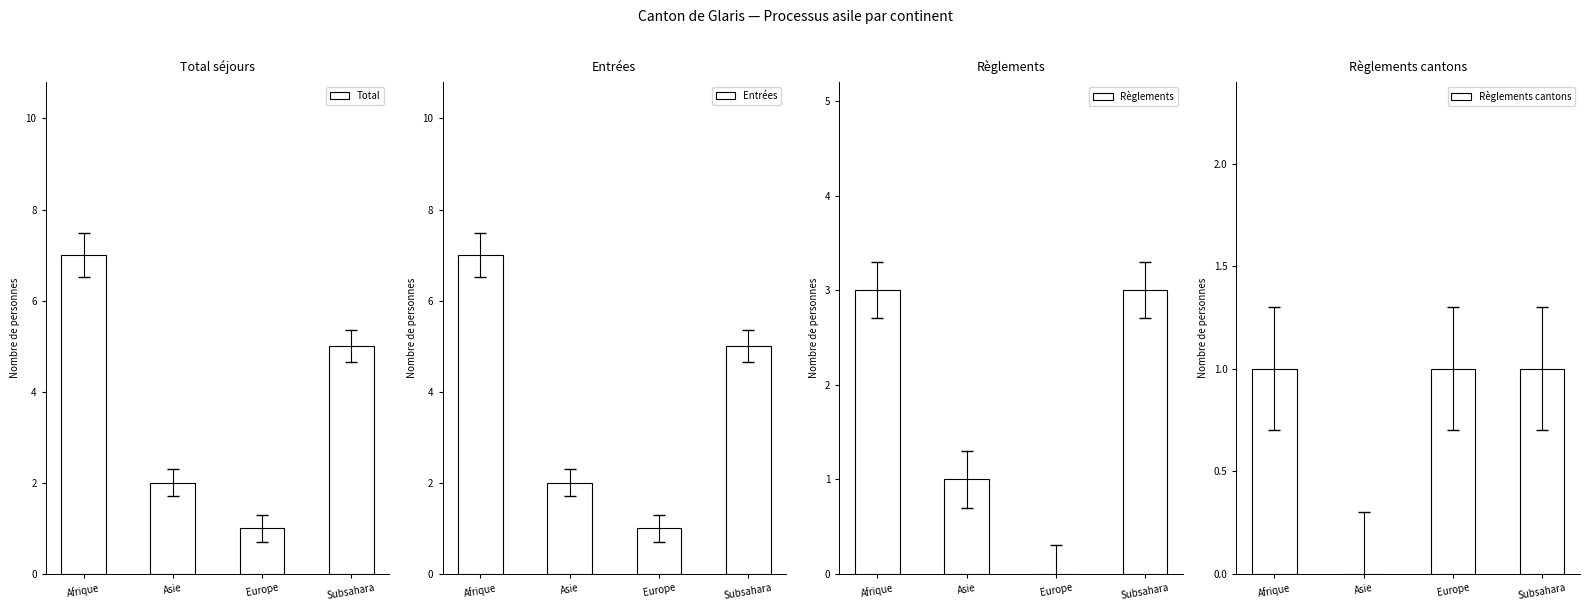

What are all the series names shown in the legend?

Total, Entrées, Règlements, Règlements cantons